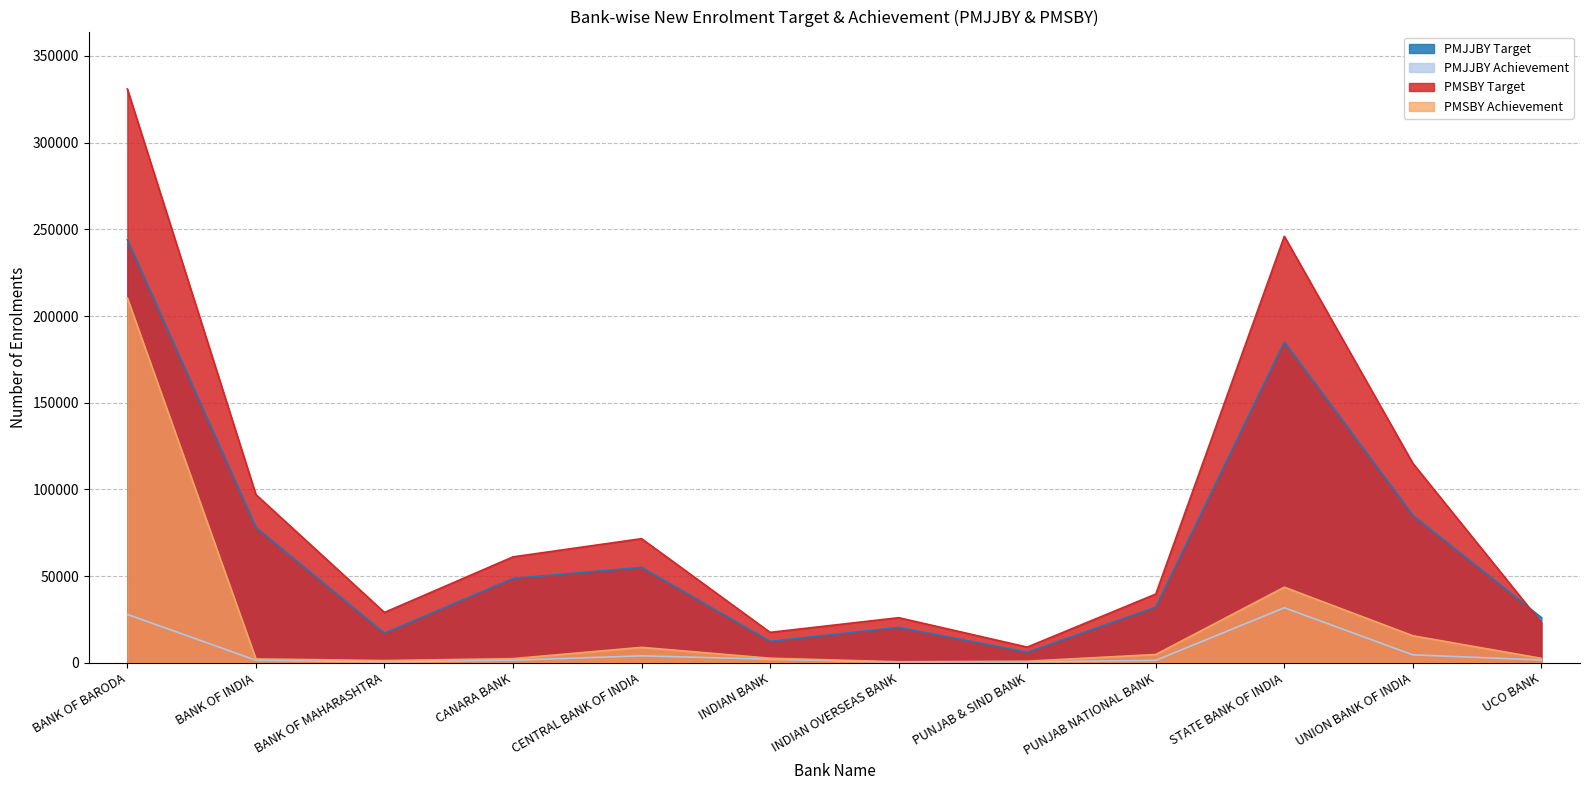

What is the label of the 11th point from the left?

UNION BANK OF INDIA